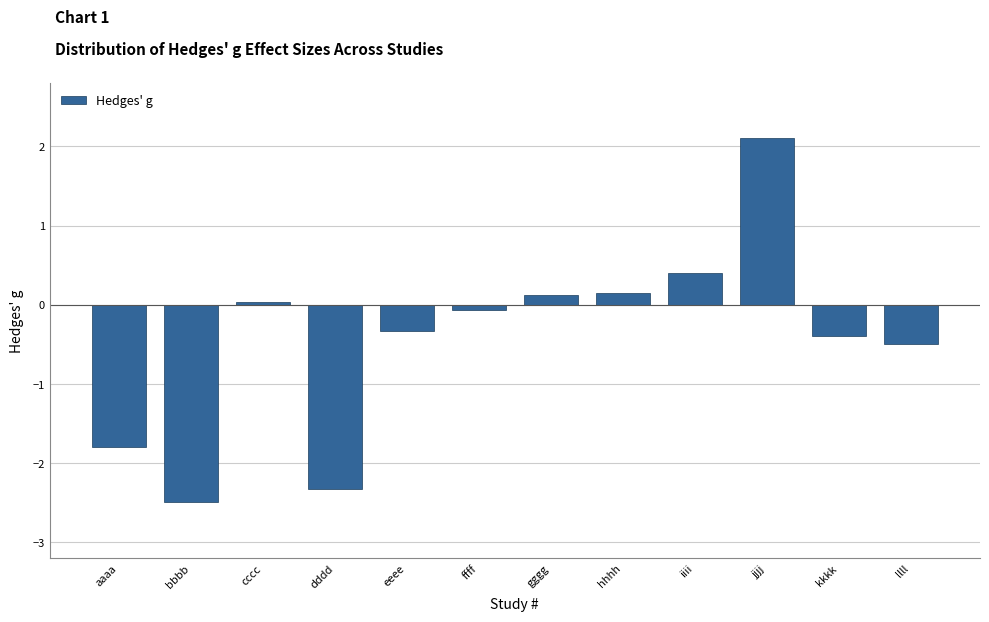

Which category has the highest value across all series?

jjjj